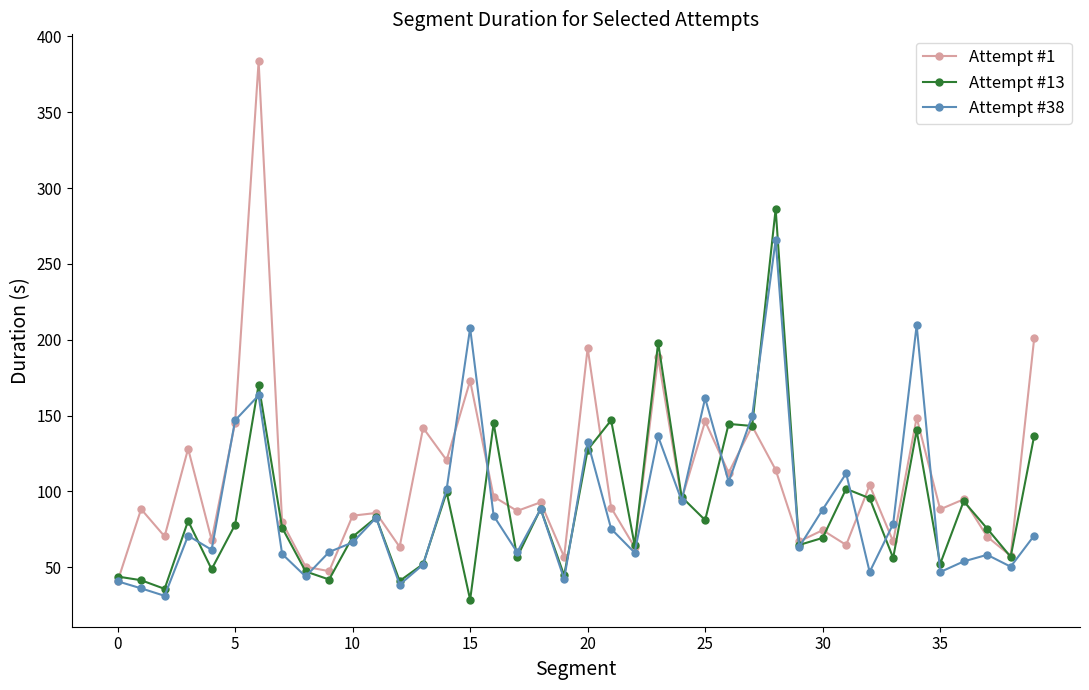

Rank the series by their maximum value, from highest to lowest.

Attempt #1, Attempt #13, Attempt #38